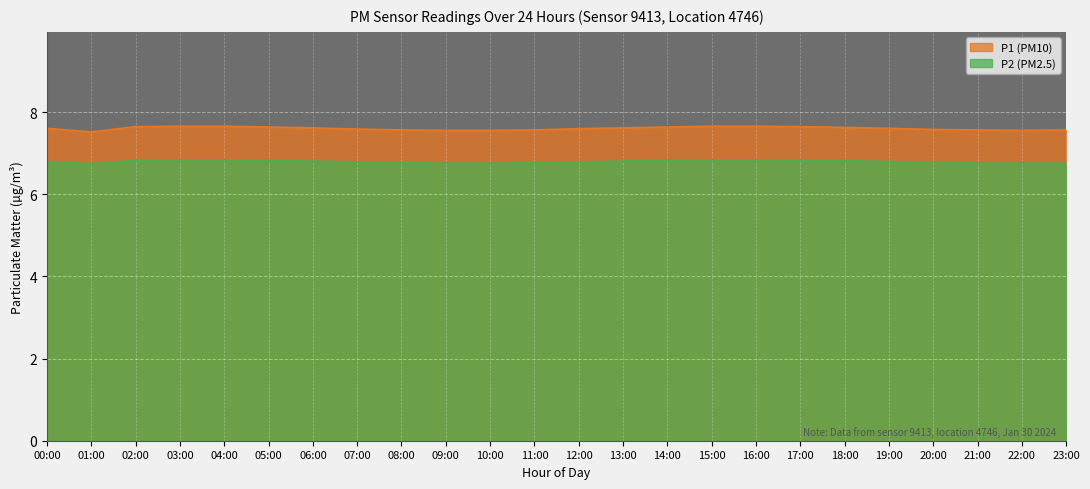

What is the spread (max minus min) of values at 09:00?

0.8